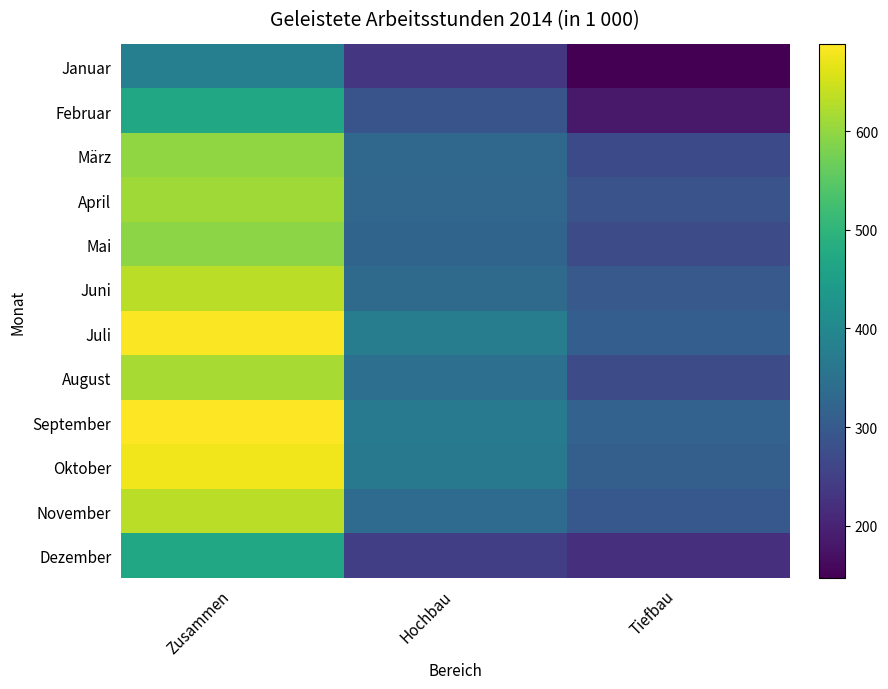

Reading right to left, what are all the values shown in this chart?

Januar: Tiefbau=147	Hochbau=233	Zusammen=380
Februar: Tiefbau=184	Hochbau=287	Zusammen=471
März: Tiefbau=269	Hochbau=329	Zusammen=598
April: Tiefbau=285	Hochbau=326	Zusammen=611
Mai: Tiefbau=273	Hochbau=321	Zusammen=594
Juni: Tiefbau=299	Hochbau=334	Zusammen=633
Juli: Tiefbau=308	Hochbau=376	Zusammen=684
August: Tiefbau=272	Hochbau=345	Zusammen=617
September: Tiefbau=318	Hochbau=370	Zusammen=688
Oktober: Tiefbau=311	Hochbau=365	Zusammen=676
November: Tiefbau=296	Hochbau=337	Zusammen=633
Dezember: Tiefbau=222	Hochbau=248	Zusammen=470